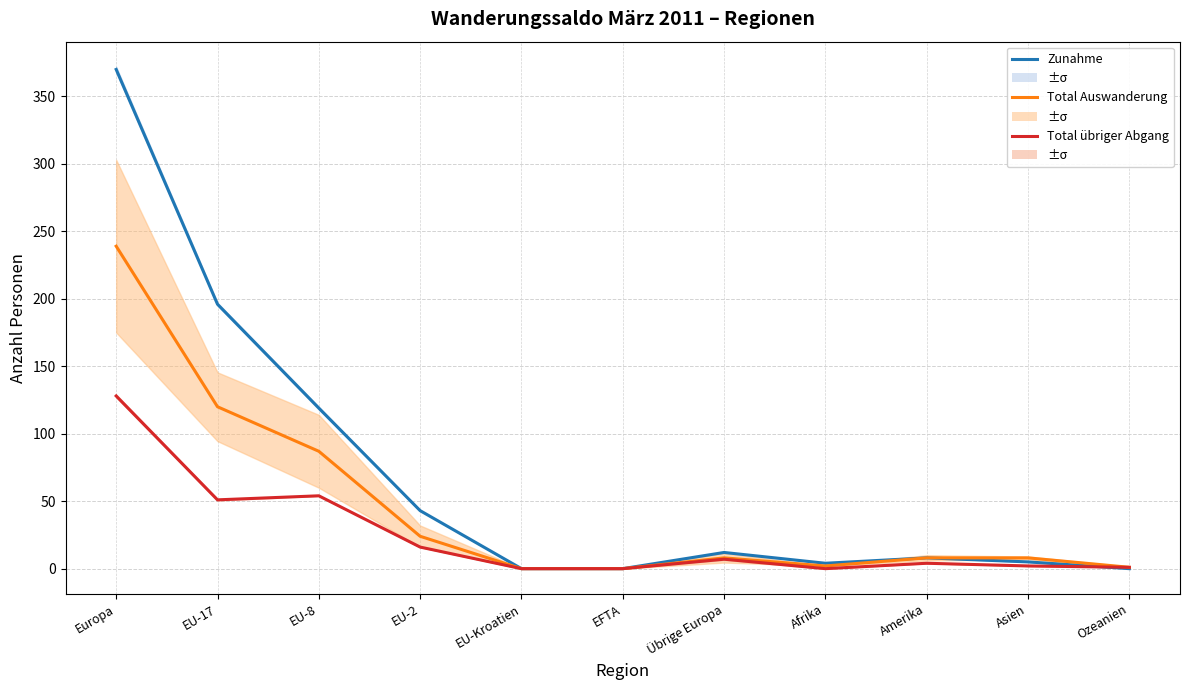

What is the greatest value displayed?

370